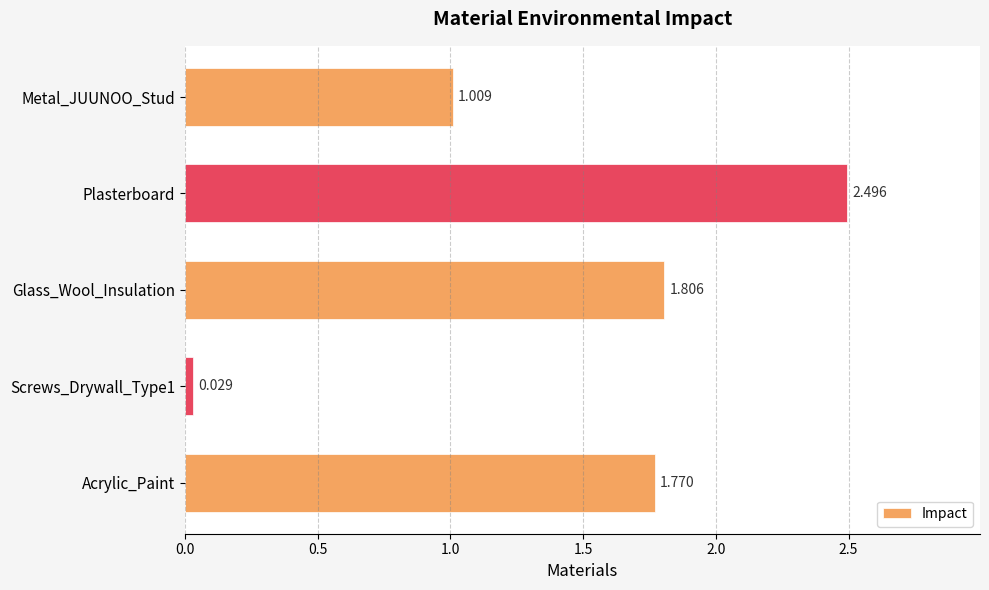

Are the bars horizontal?

Yes